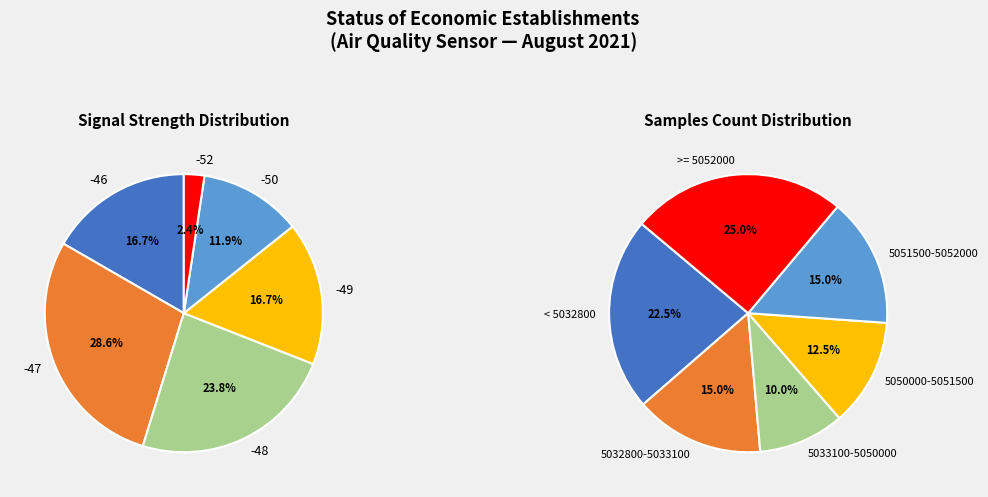

Does 12 account for over 50% of the chart?

No